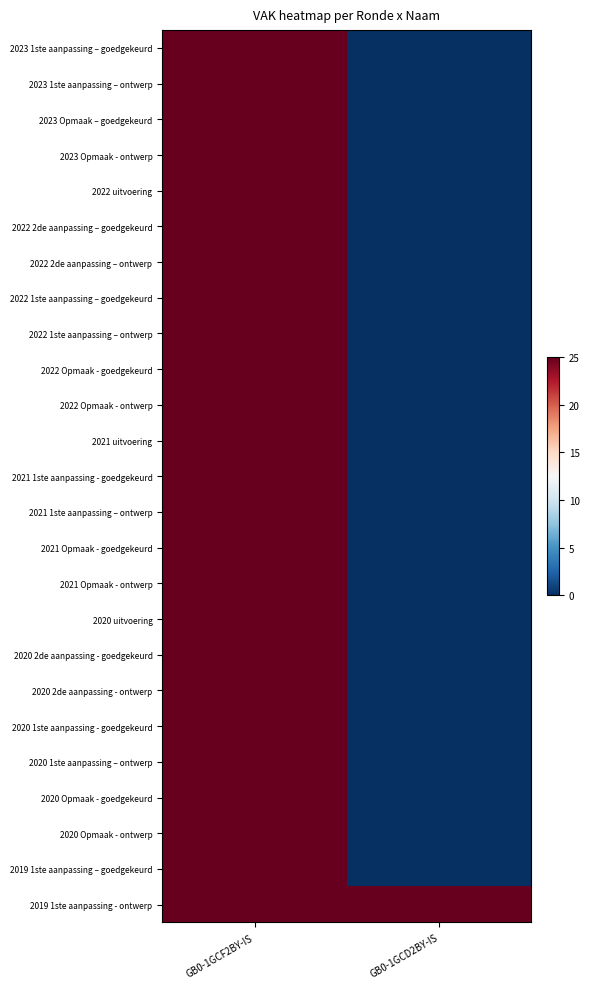

Which has a higher value, GB0-1GCD2BY-IS or GB0-1GCF2BY-IS?

GB0-1GCF2BY-IS